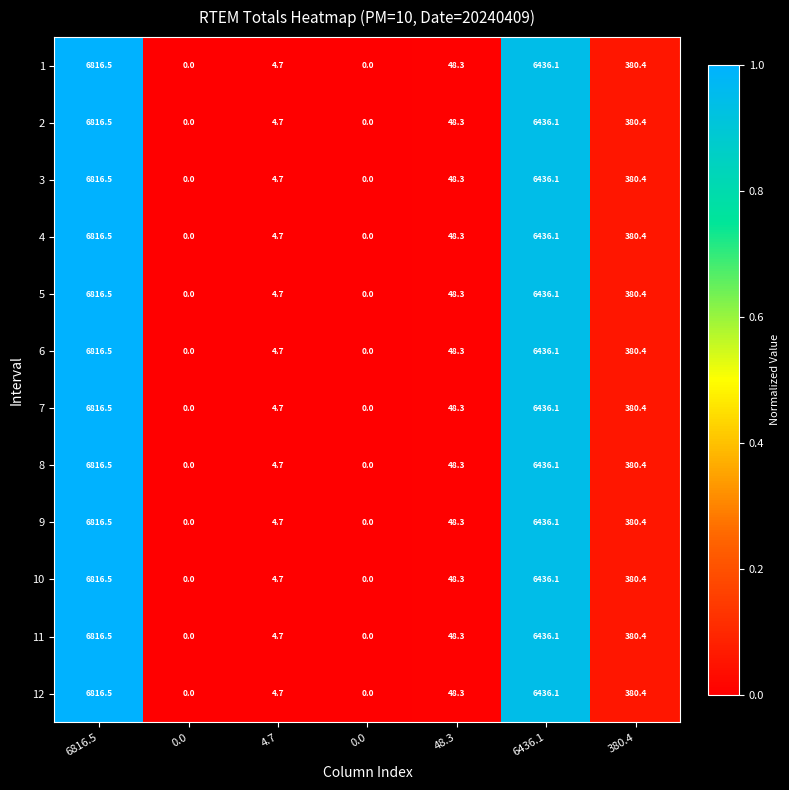

How many data points does each series have?

7